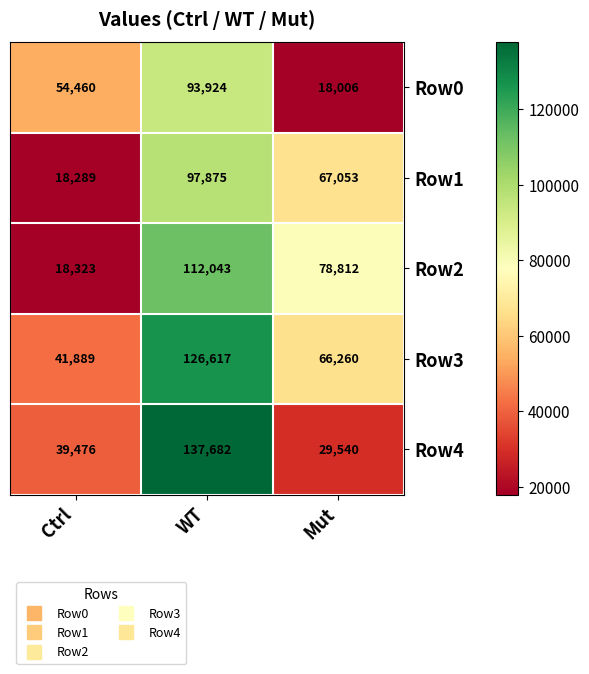

What is the smallest value displayed?

18006